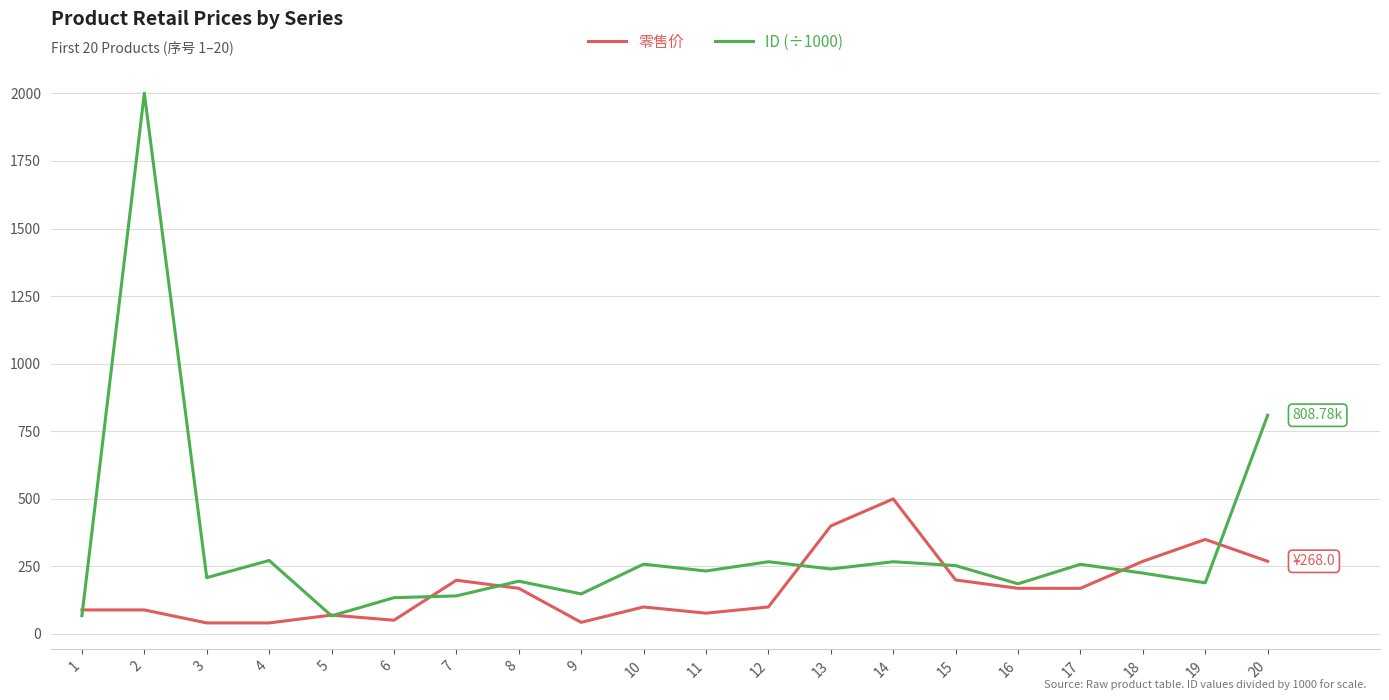

How many lines are shown in the chart?

2